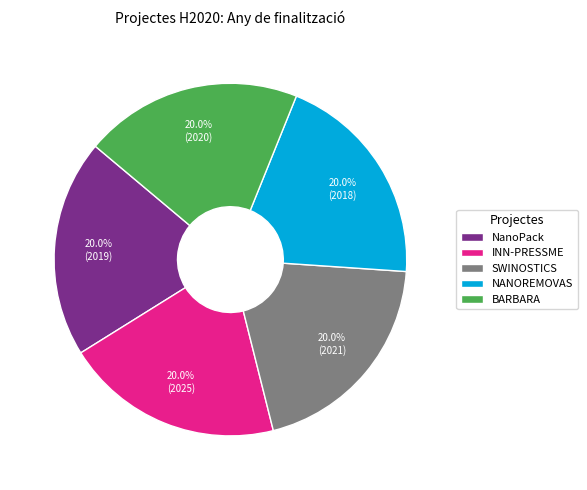

Is NANOREMOVAS the majority of the pie?

No